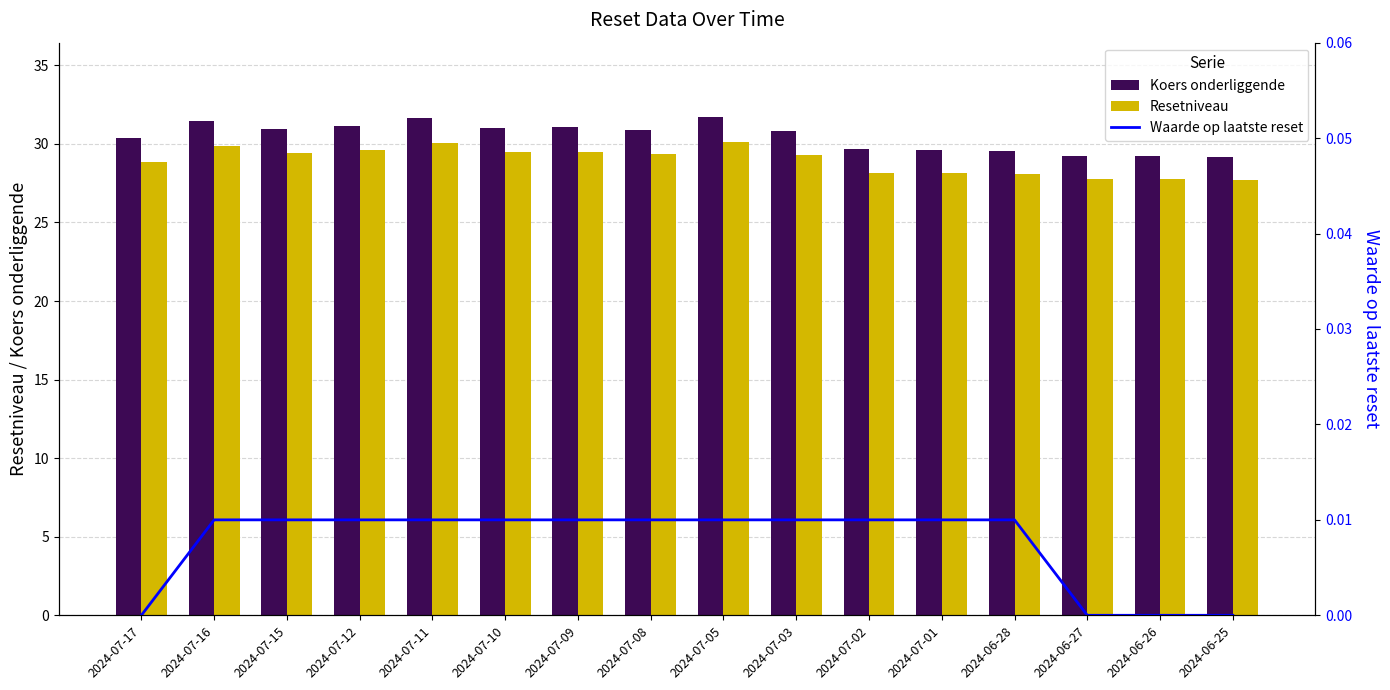

Rank the series by their maximum value, from highest to lowest.

Koers onderliggende op laatste reset, Resetniveau, Waarde op laatste reset